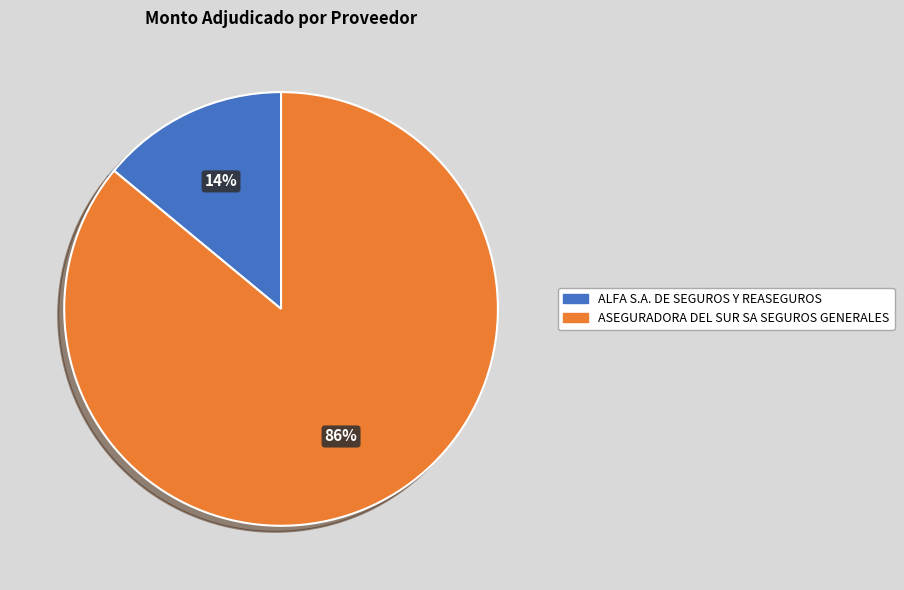

What percentage is the ALFA S.A. DE SEGUROS Y REASEGUROS slice, to the nearest percent?

14%